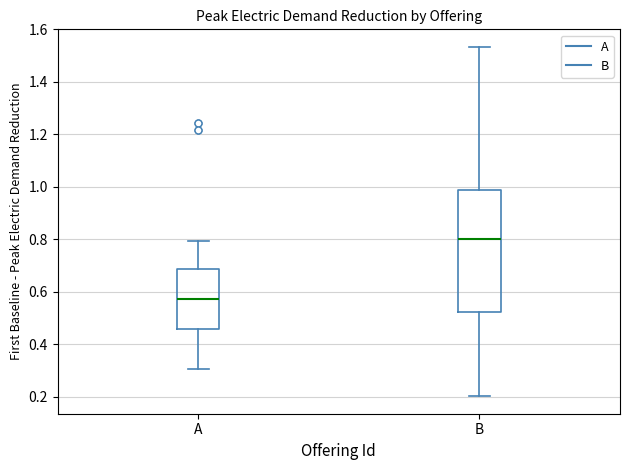

Comparing the boxes themselves (not the whiskers), which one is the tallest?

B